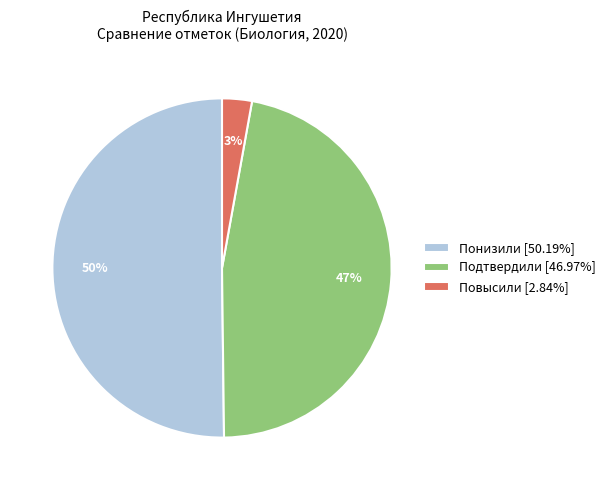

How many slices are in this pie chart?

3